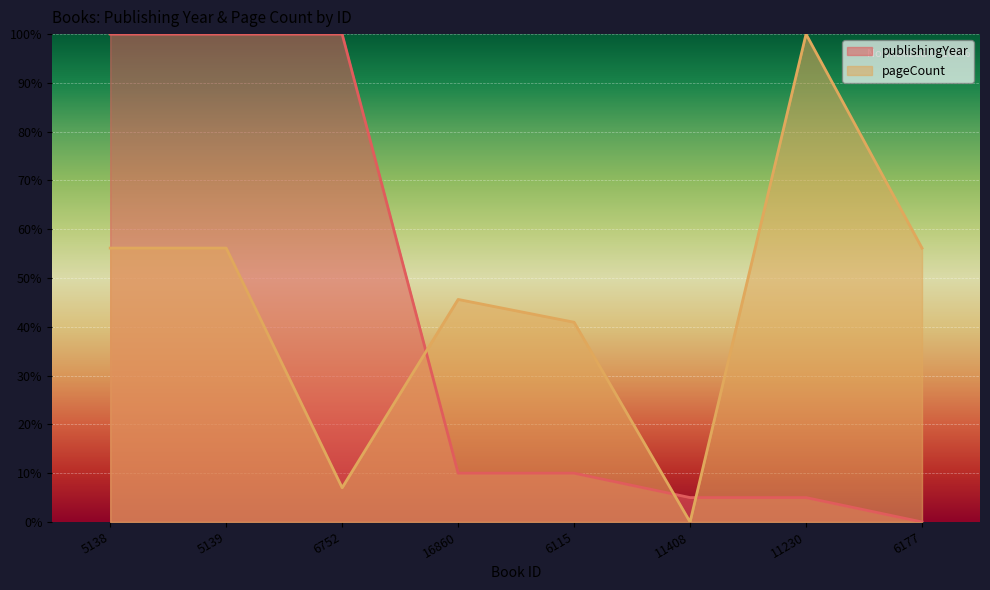

Reading left to right, extract all data points from this chart.

publishingYear: 5138=100.0	5139=100.0	6752=100.0	16860=10.0	6115=10.0	11408=5.0	11230=5.0	6177=0.0
pageCount: 5138=56.1	5139=56.1	6752=7.0	16860=45.6	6115=40.9	11408=0.0	11230=100.0	6177=56.1